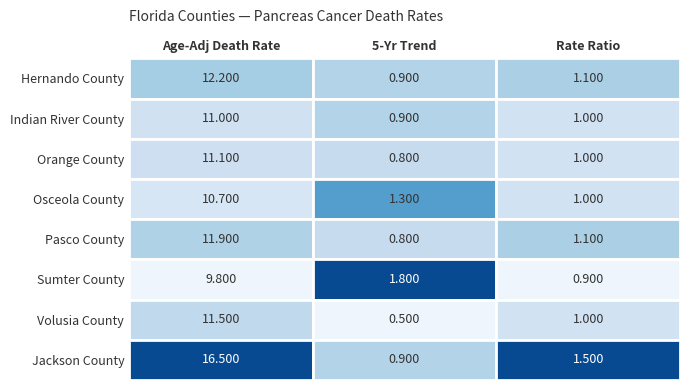

Rank the series at 1 from highest to lowest value.

Sumter County, Osceola County, Hernando County, Indian River County, Jackson County, Orange County, Pasco County, Volusia County